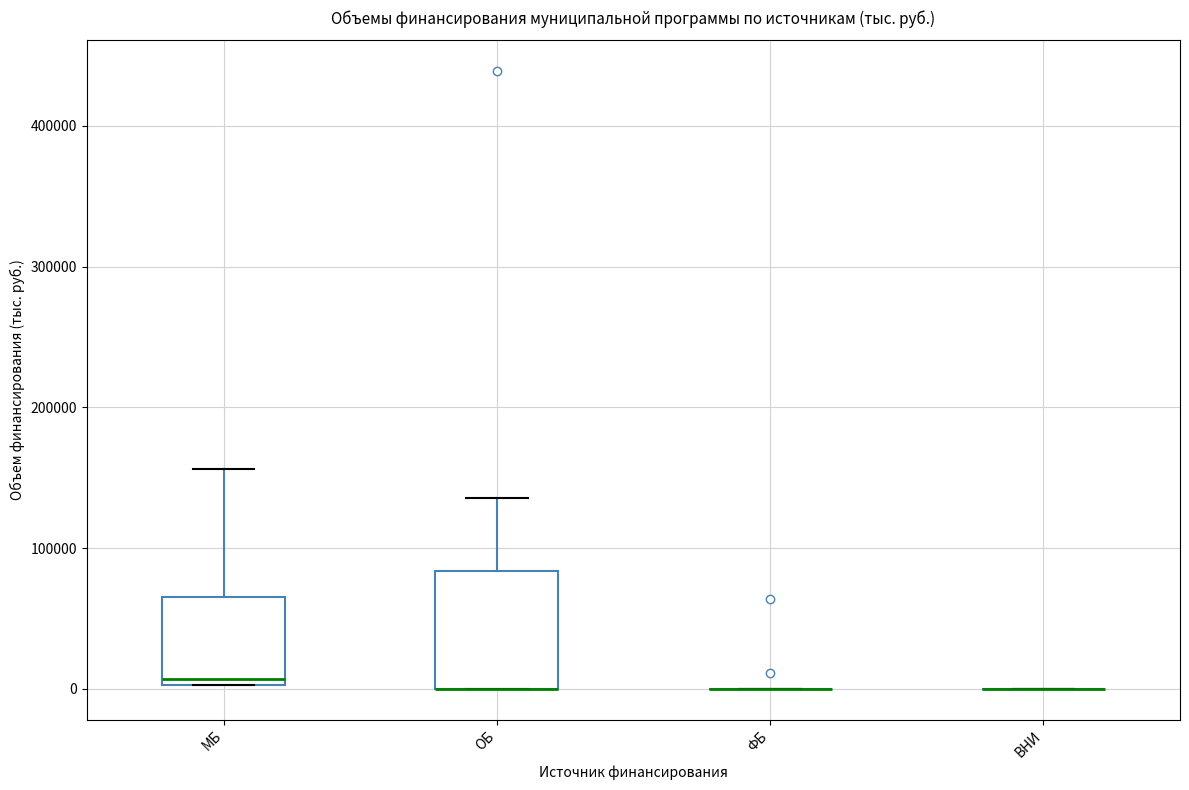

Which box is the tallest, from its lower edge to its upper edge?

ОБ